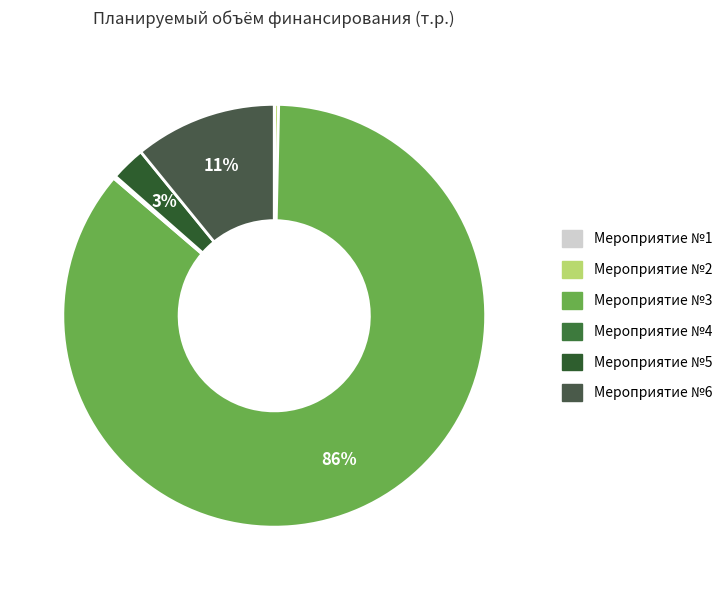

Which category has the biggest portion of the pie?

Мероприятие №3